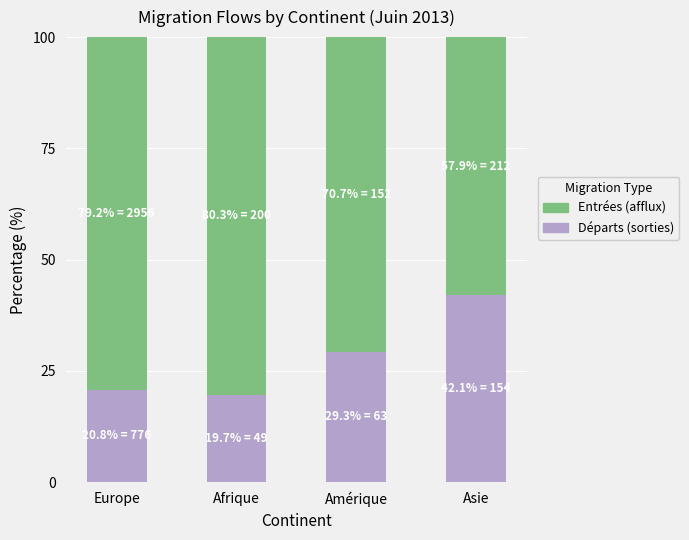

What is the total value across all series at Afrique?

100.0